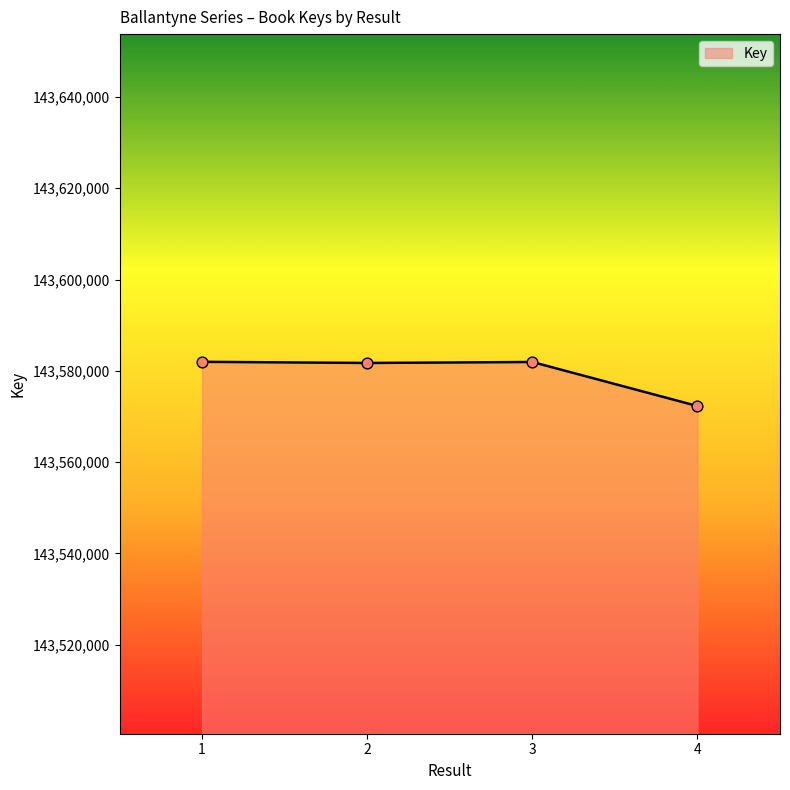

Approximately how many times larger is the value at 3 compared to 1?

1.0